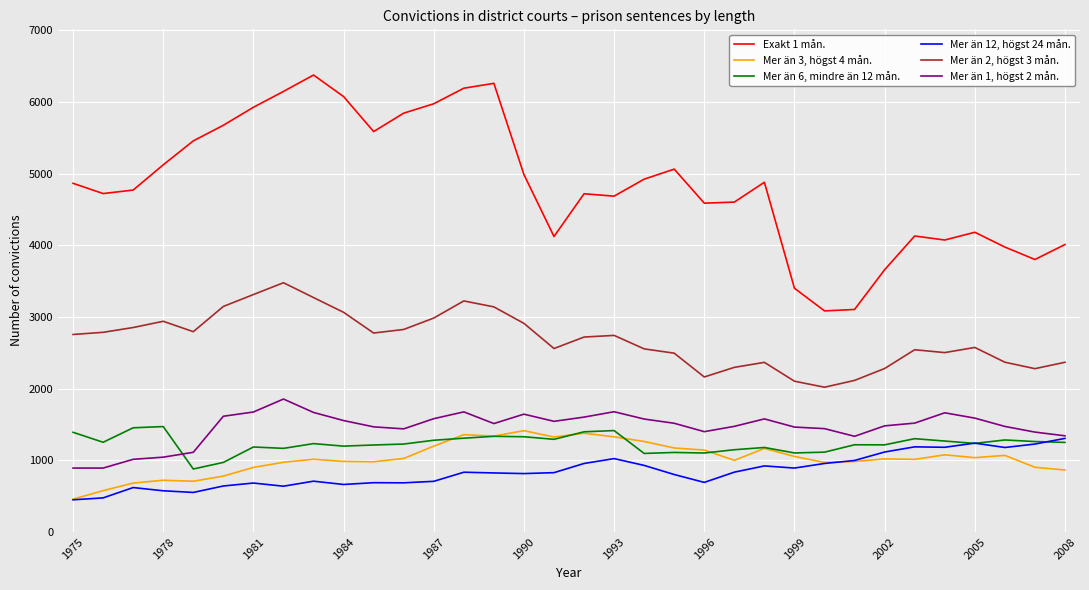

What is the sum of all Mer än 12, högst 24 mån. values?

28800